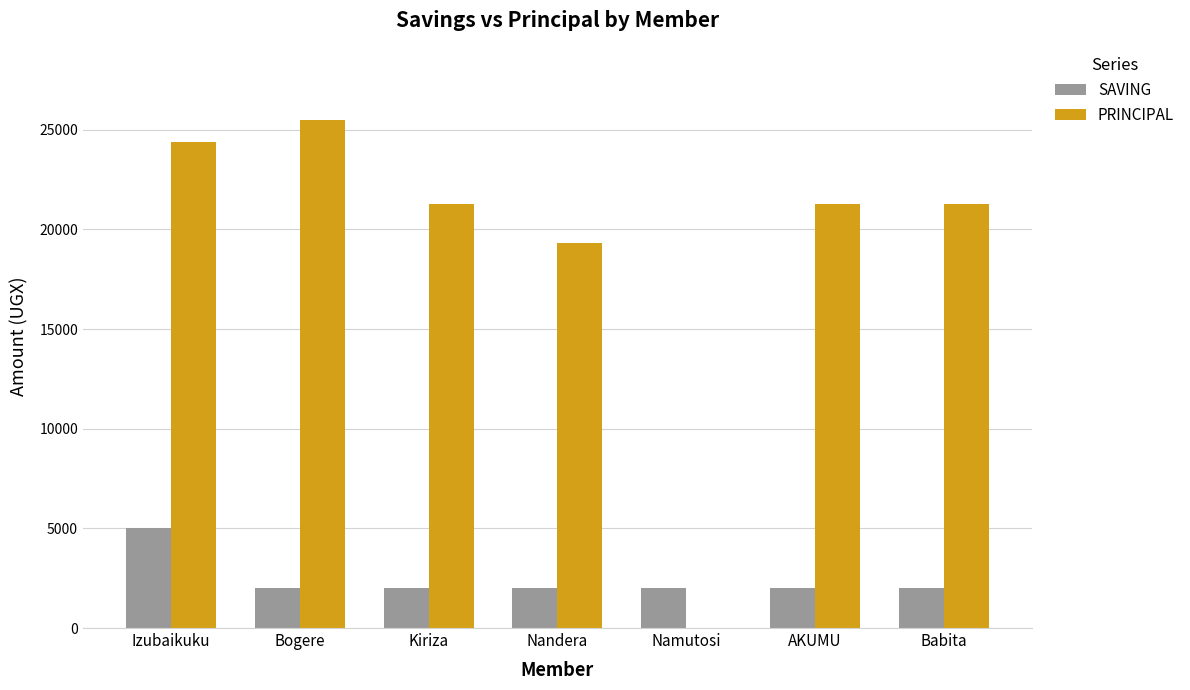

Which series has the largest total across all categories?

PRINCIPAL